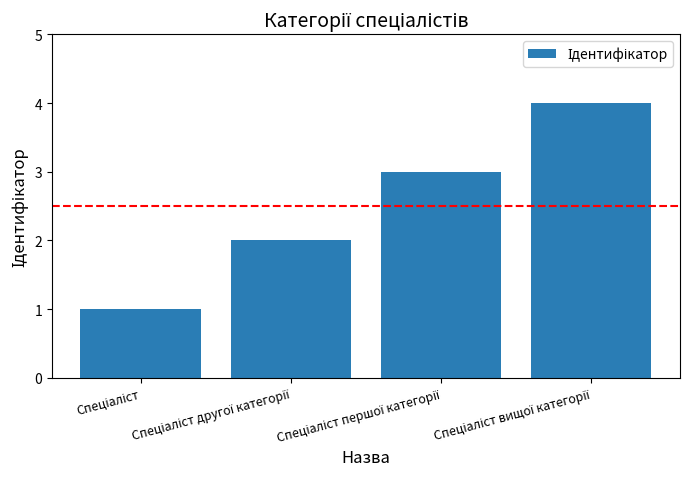

What is the greatest value displayed?

4